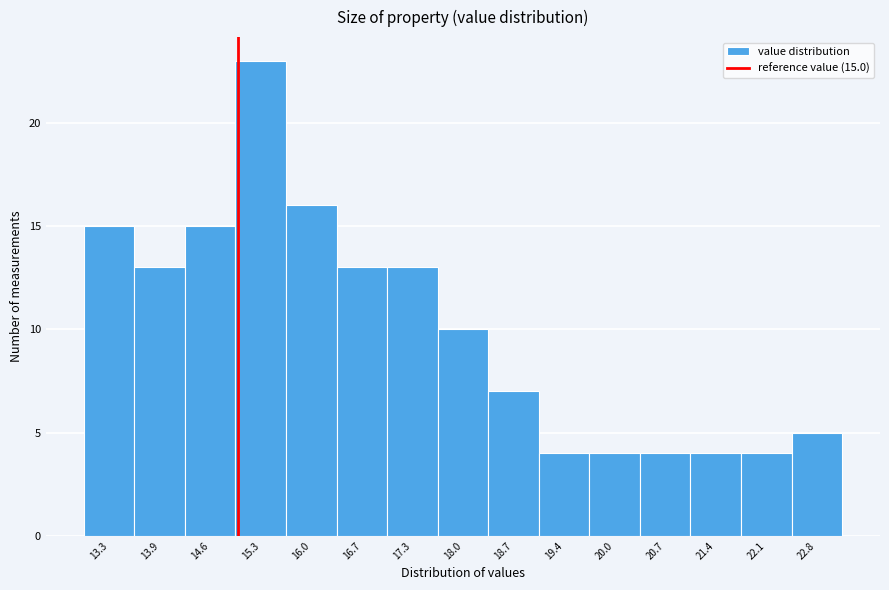

Over which range of the x-axis is the bar tallest?

15.0 to 15.6